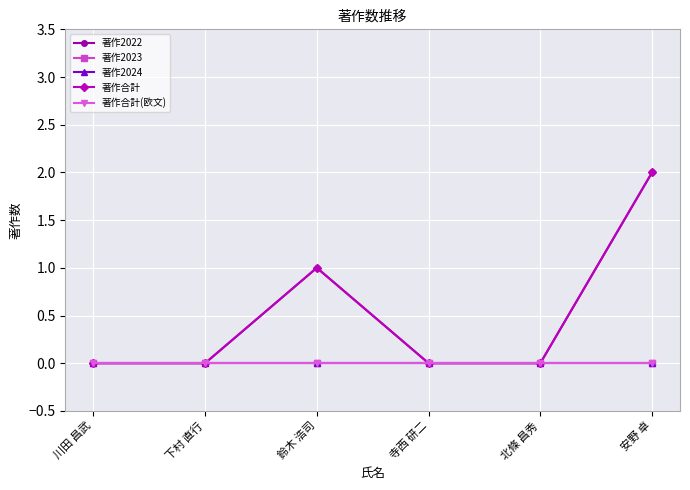

At which category does the chart reach its peak across all series?

安野 卓